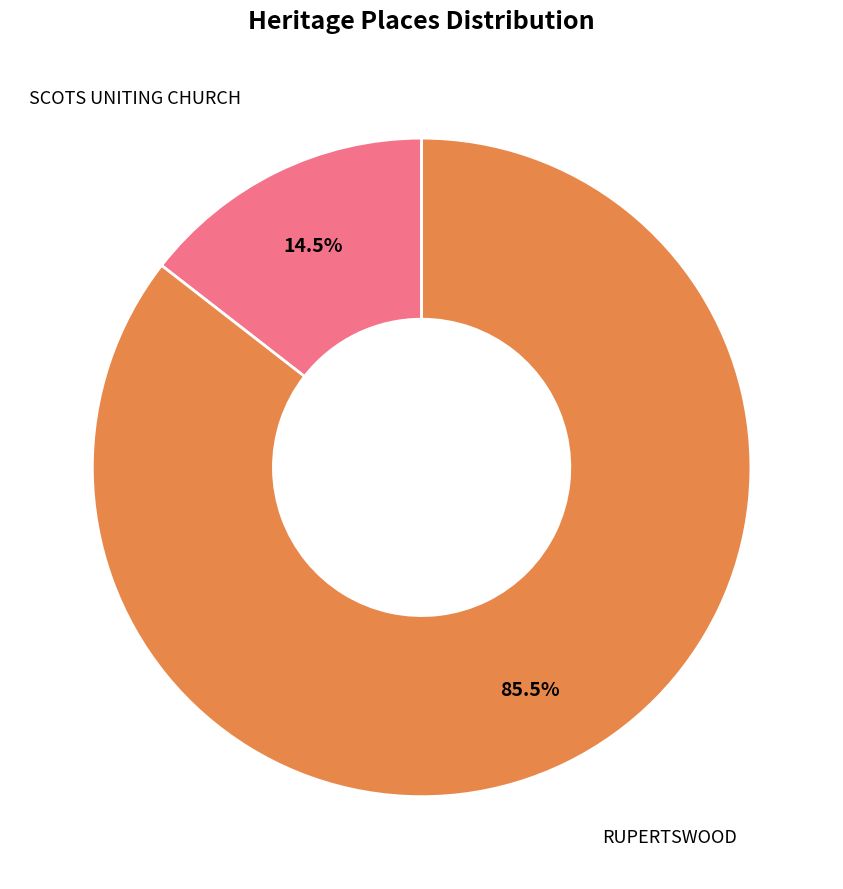

Which slice is the largest?

RUPERTSWOOD